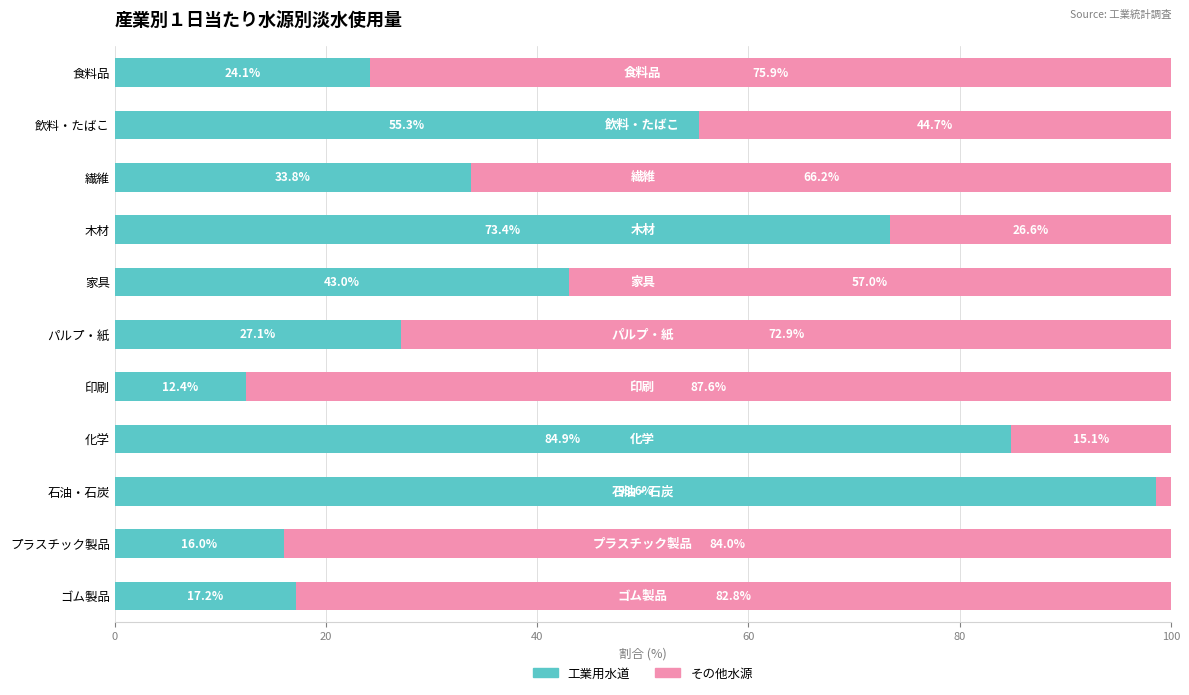

The 工業用水道 series shows 43.0 at 家具. True or false?

True